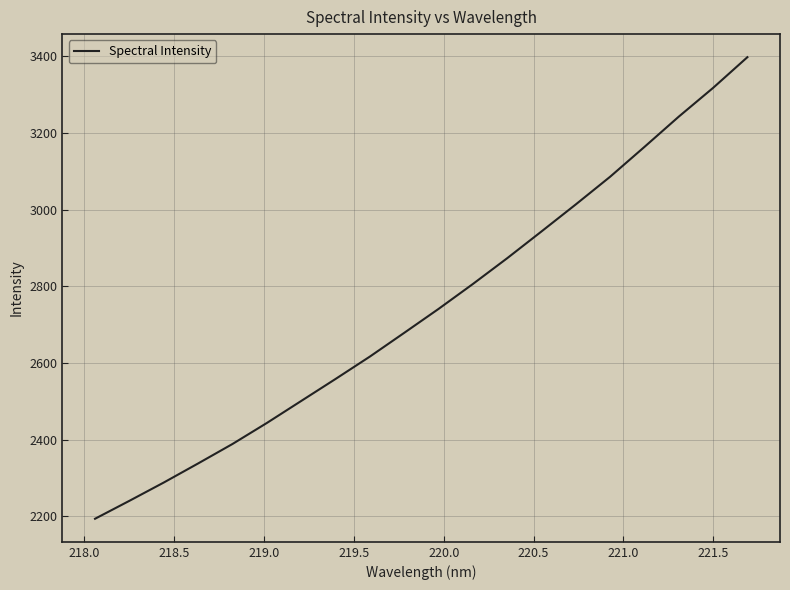

Is this an area chart (filled region under the line)?

No